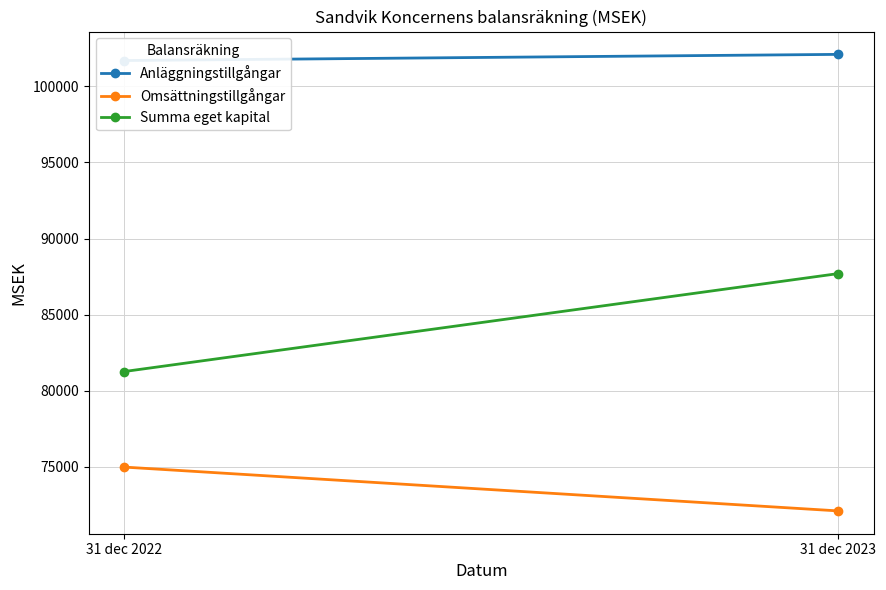

At which label is Omsättningstillgångar closest to 73555?

31 dec 2022